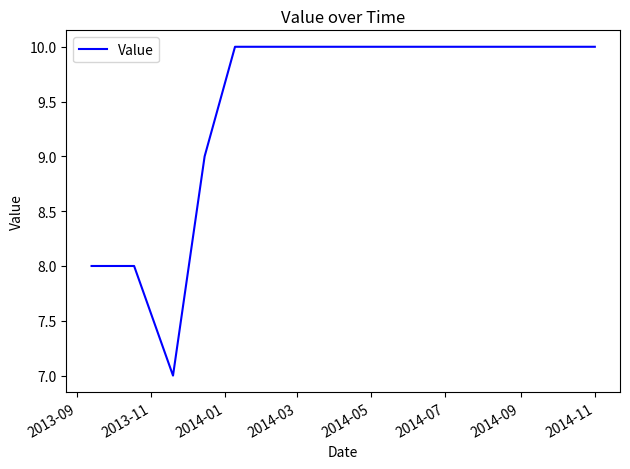

What is the maximum value shown in the chart?

10